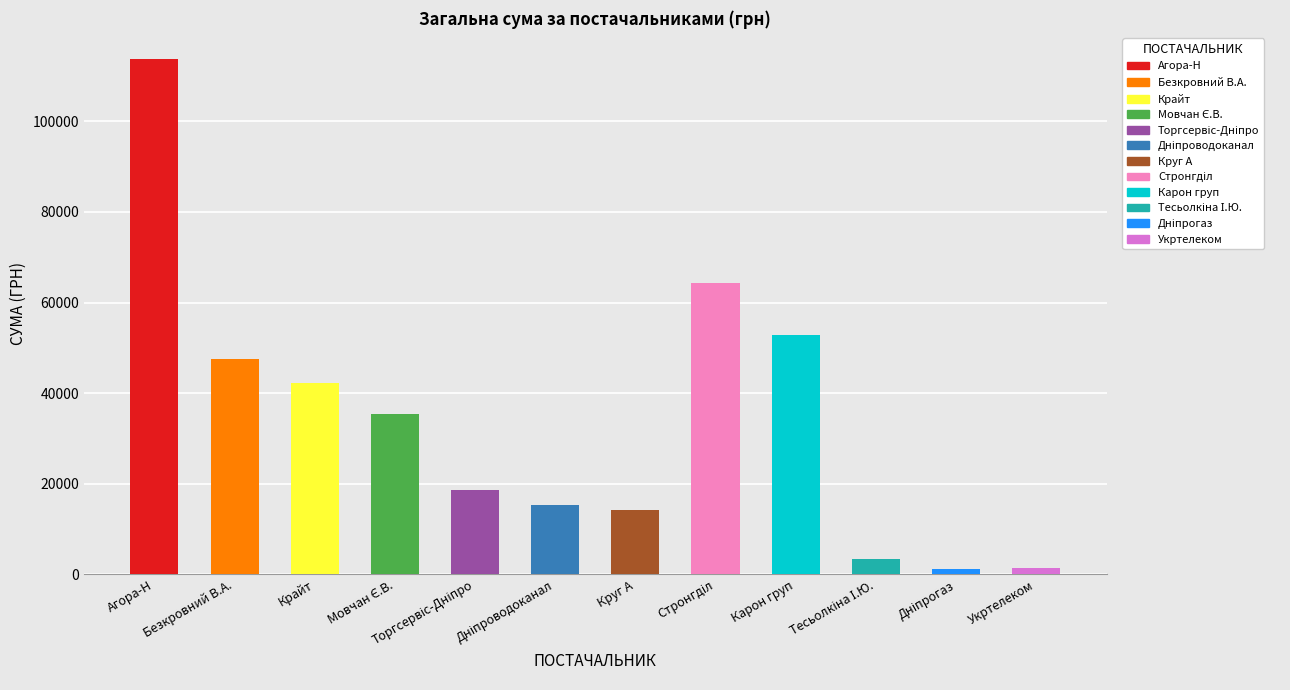

Where is the data nearest to the value 57499?

ТОВ "Карон груп"